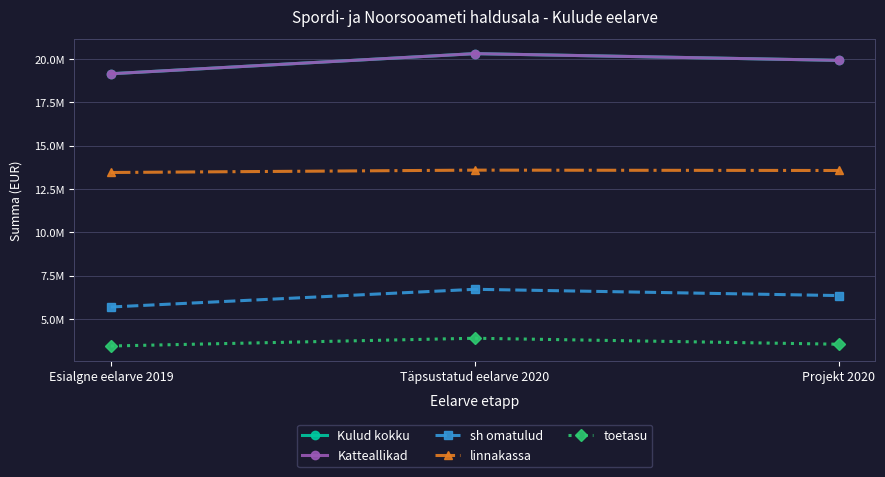

Does the chart have visible grid lines?

Yes